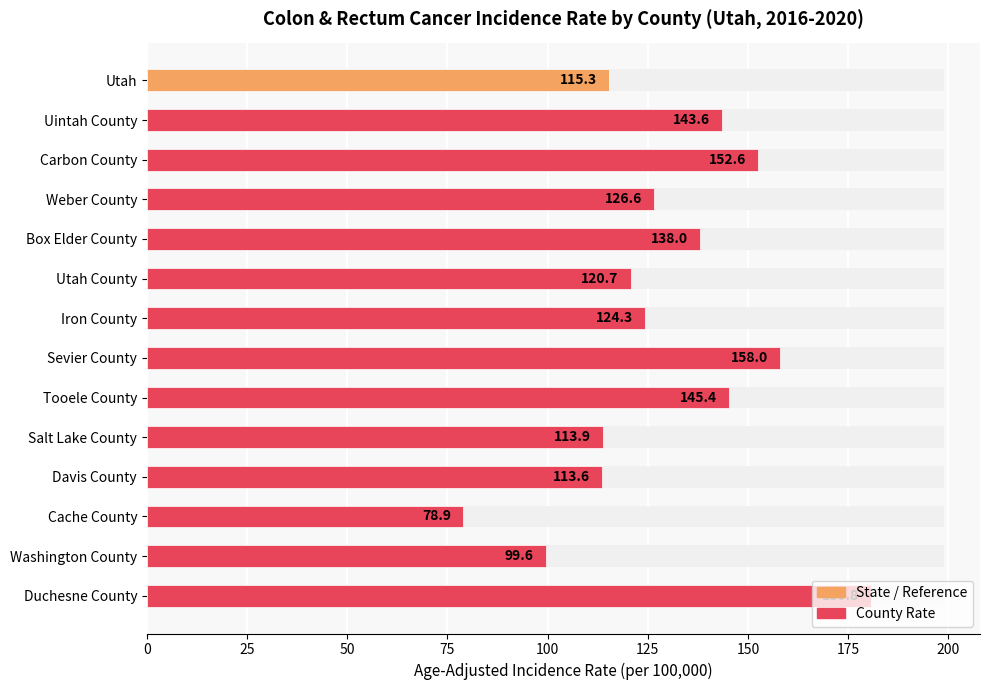

How many data points does each series have?

14